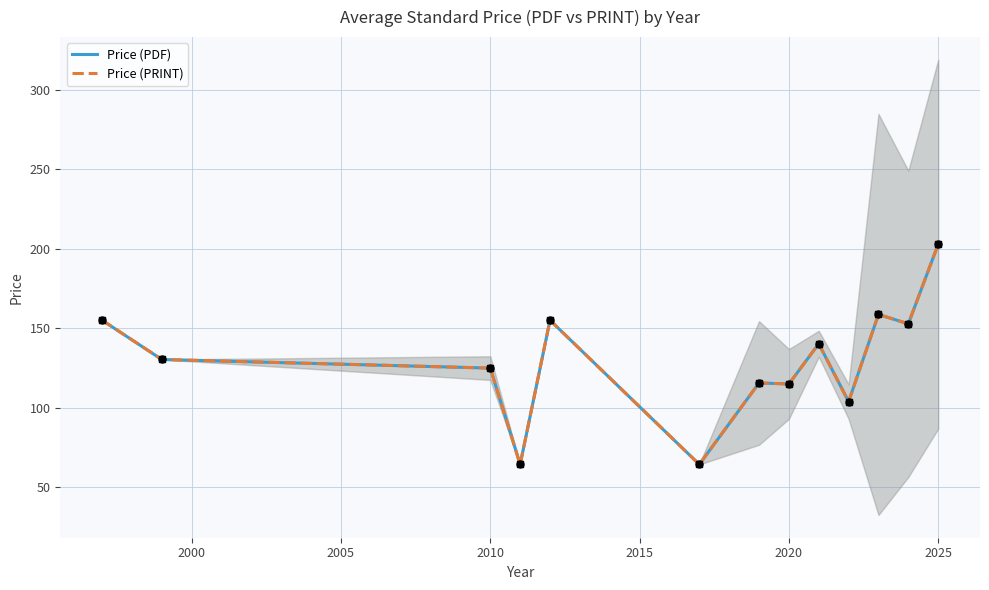

Which series has the largest total across all categories?

Price (PDF)